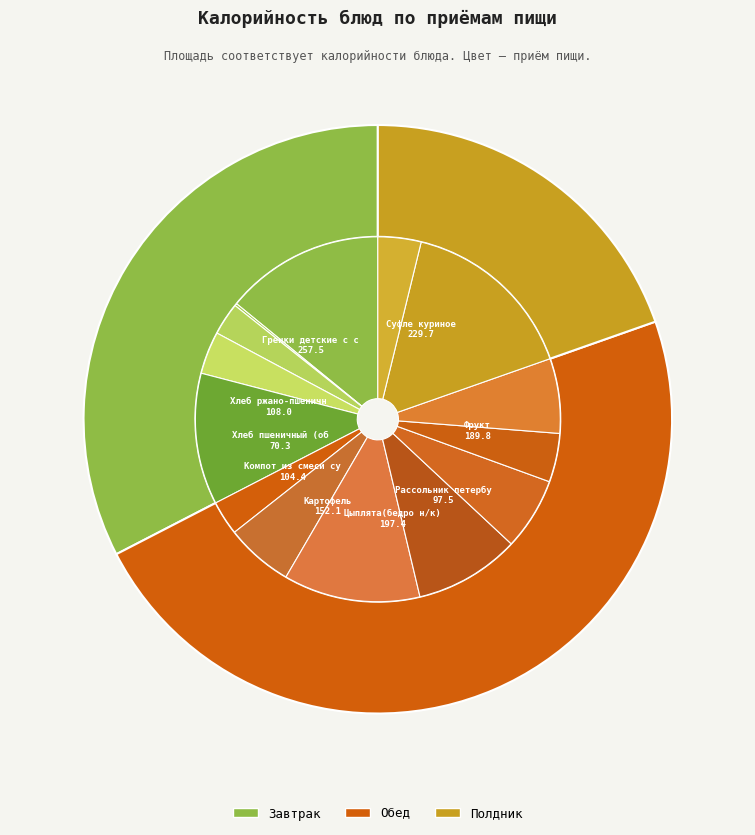

Rank the categories by value from highest to lowest.

Гренки детские с сыром, Суфле куриное, запеченное со сметаной, Цыплята(бедро н/к) запеченные, Фрукт, Картофель, тушеный с овощами, Хлеб ржано-пшеничный, Компот из смеси сухофруктов, Рассольник петербургский, Хлеб пшеничный (обед), Напиток из цитрусовых (лимон), Чай витаминный с плодами шиповника, Салат из свеклы, Хлеб пшеничный (завтрак), Огурец свежий